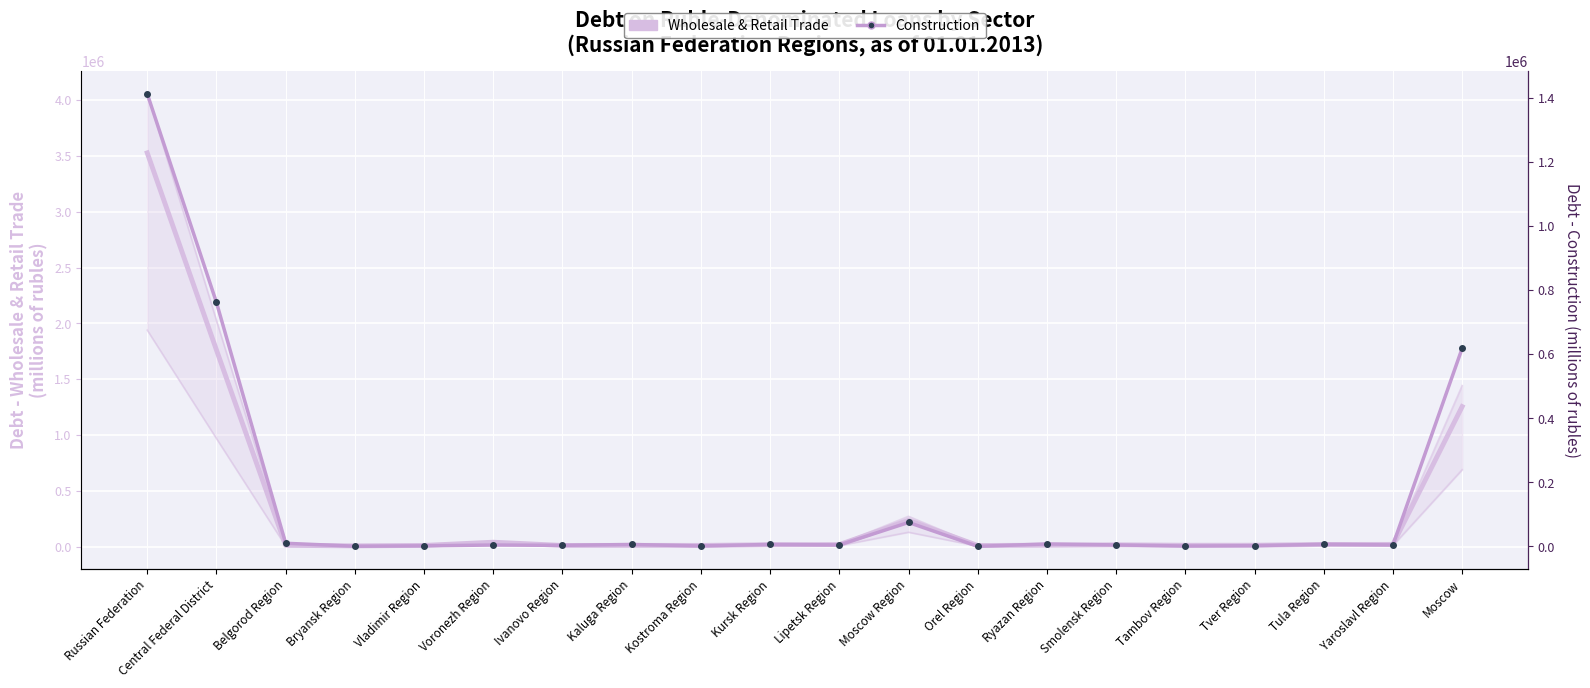

What is the highest value of the wholesale and retail trade series?

3526617